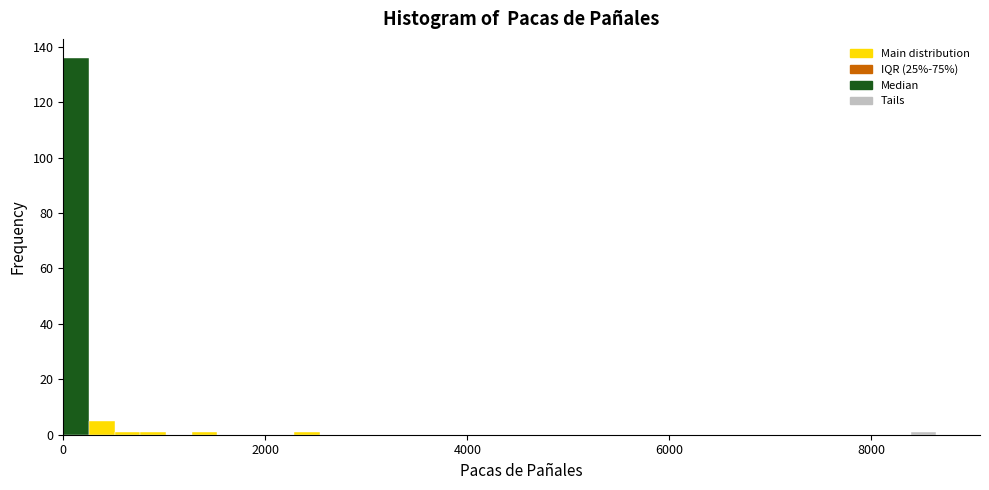

Read against the x-axis, roughly where is the centre of the tallest bar?

200